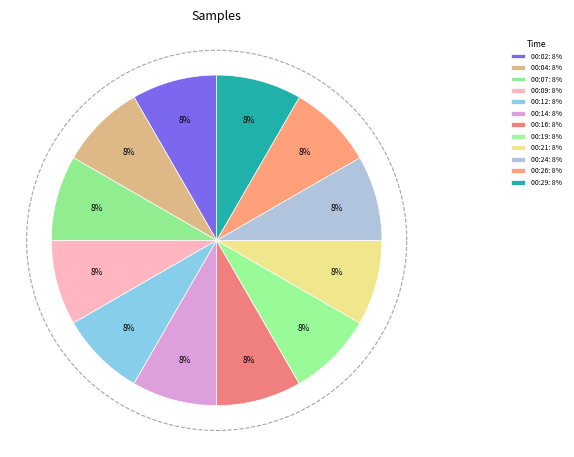

What percentage is NOT represented by 00:02?

91.7%